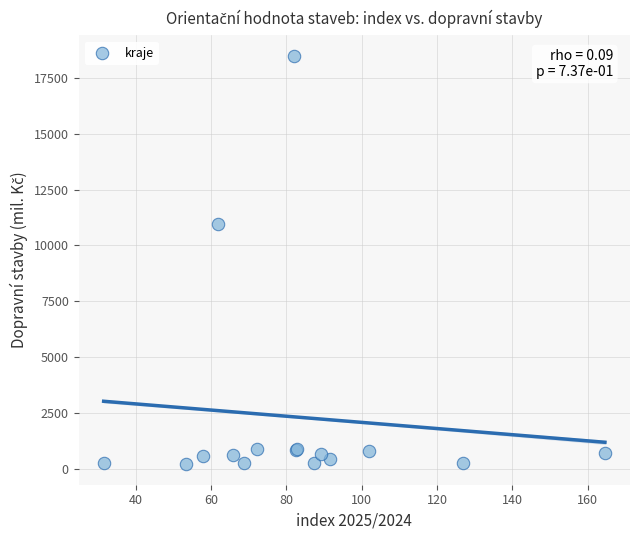

What Y value in the scatter plot is closest to 9344?

10978